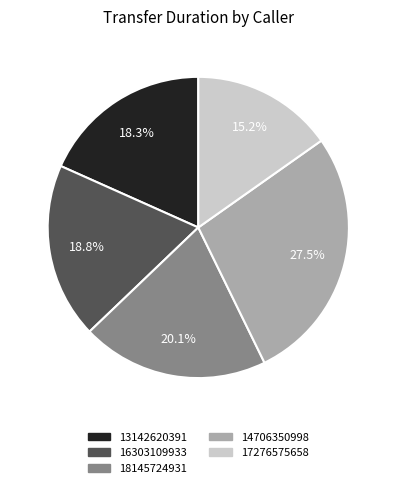

To the nearest percent, what is the average slice percentage?

20%